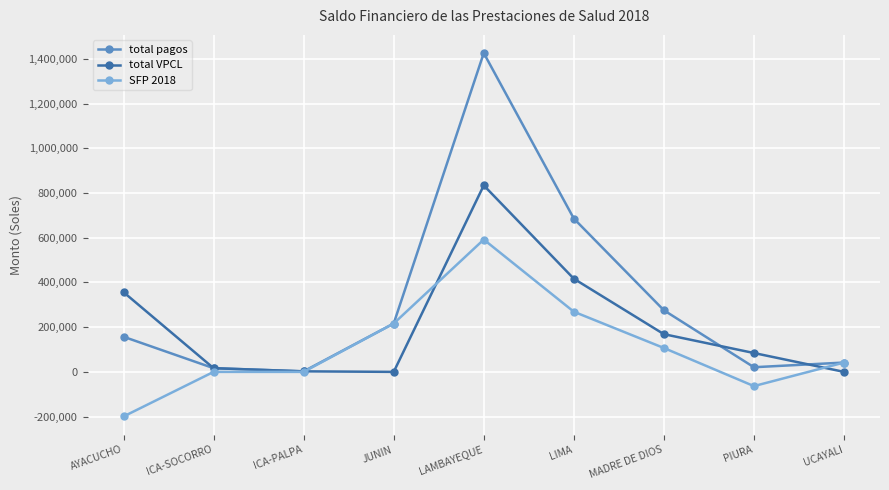

The SFP 2018 series shows 112809.0 at LIMA. True or false?

False